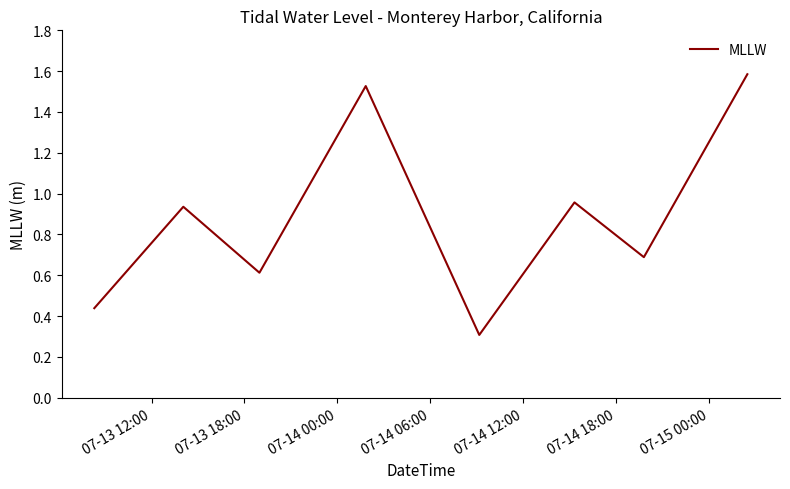

What is the difference between the second highest and second lowest values?

1.1